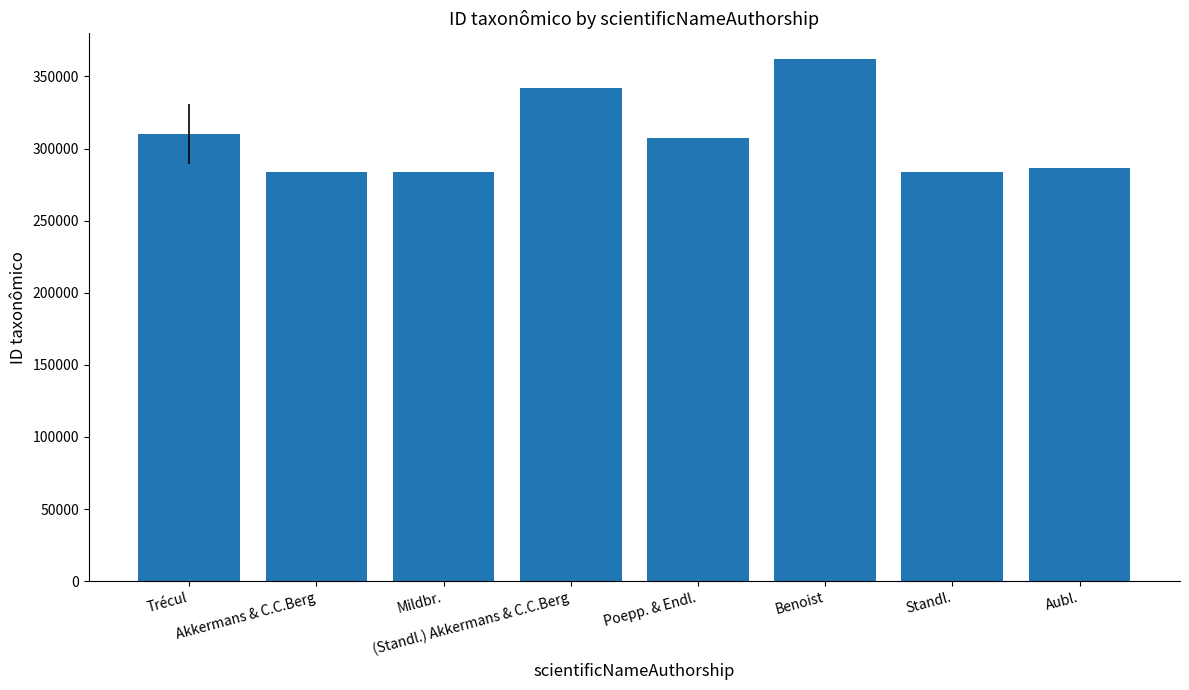

What is the difference between the maximum and minimum values?

78324